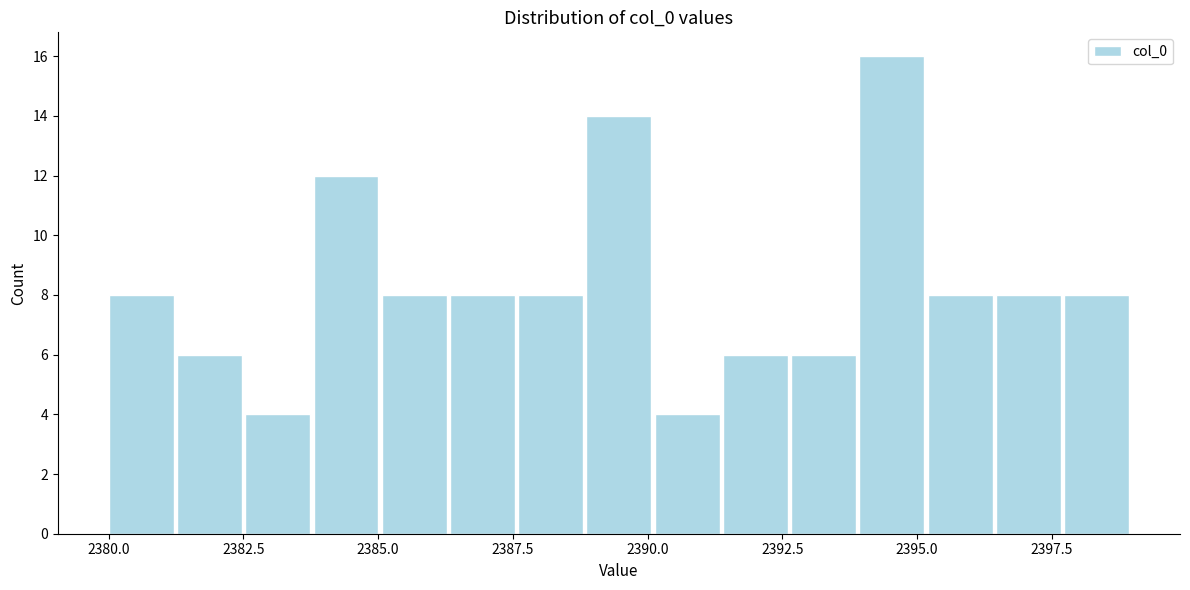

Around what value on the x-axis is the tallest bar? Give the approximate position of its centre, as read against the axis.

2394.5